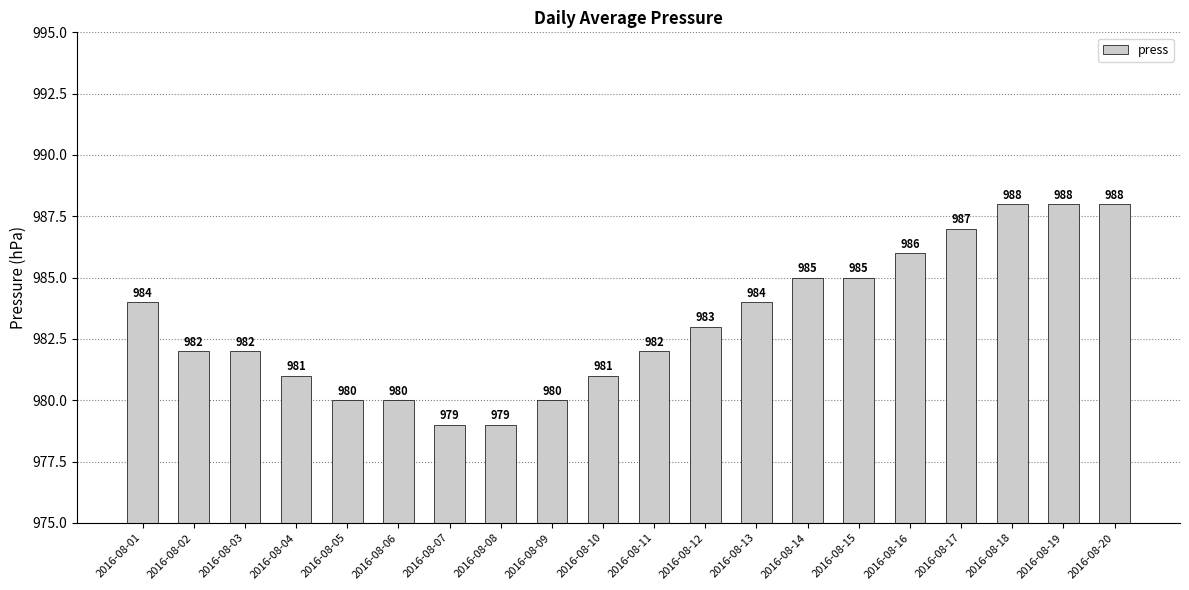

The value at 2016-08-01 is 440. True or false?

False